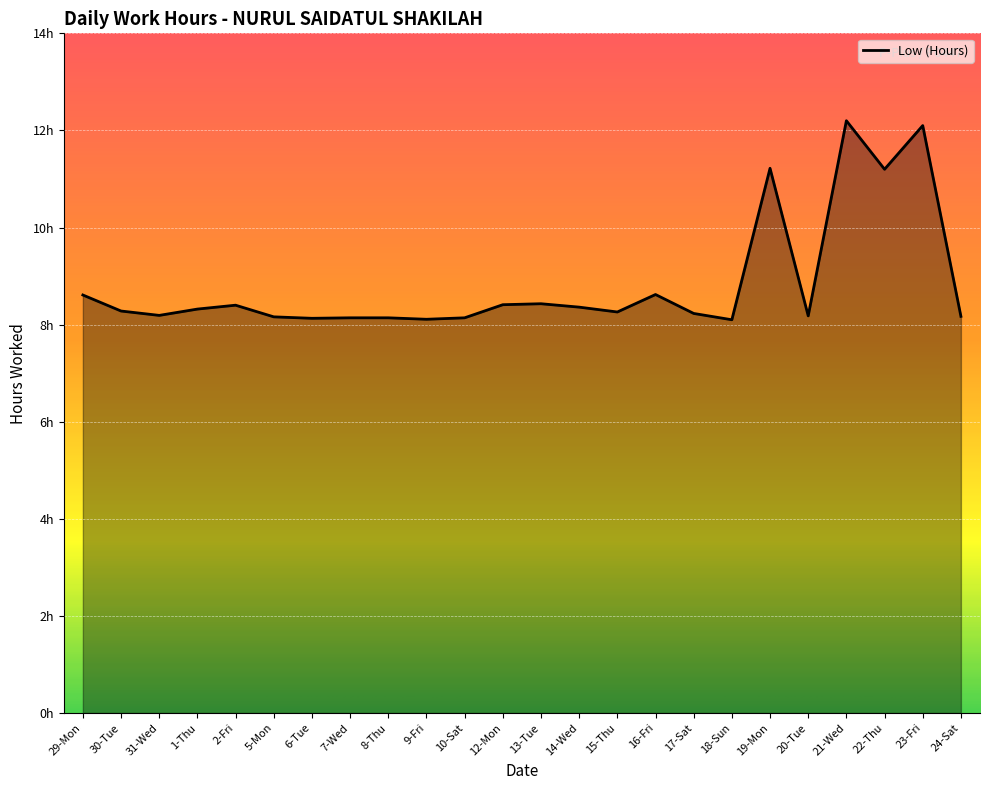

At which category does the data reach its first local peak?

2-Fri